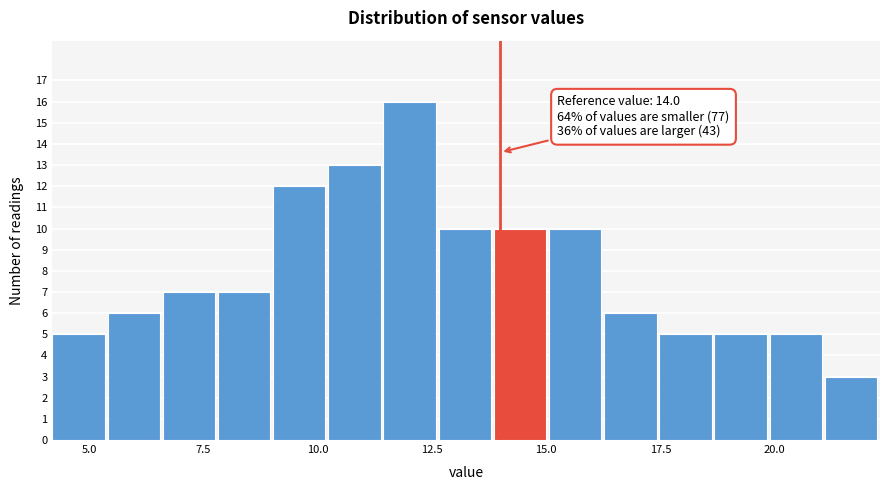

Around what value on the x-axis is the tallest bar? Give the approximate position of its centre, as read against the axis.

12.0